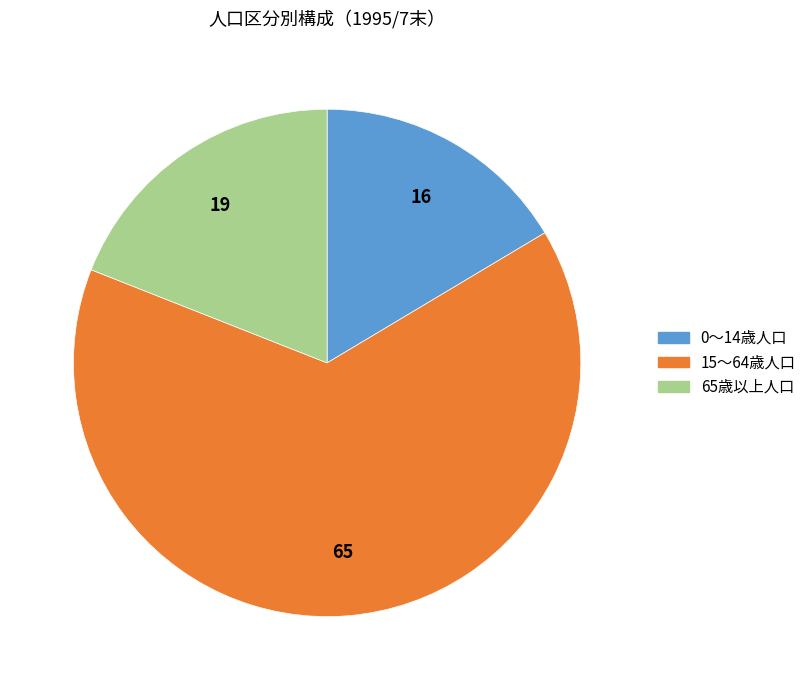

Do 65歳以上人口 and 15～64歳人口 together represent more than half of the pie?

Yes